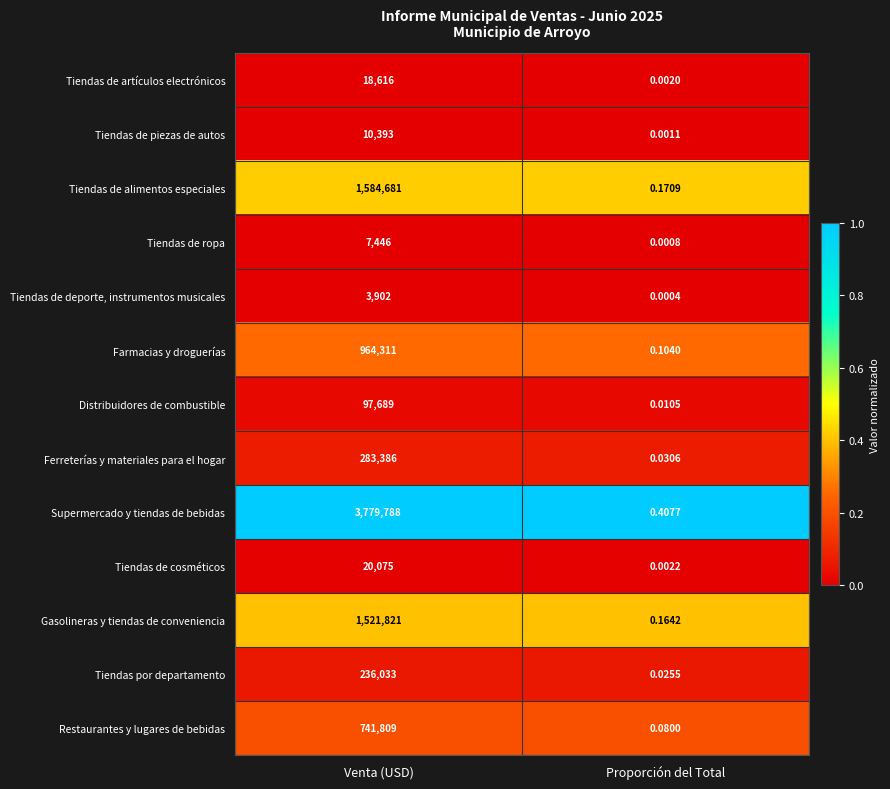

Which series has the largest range (max minus min)?

Supermercado y tiendas de bebidas